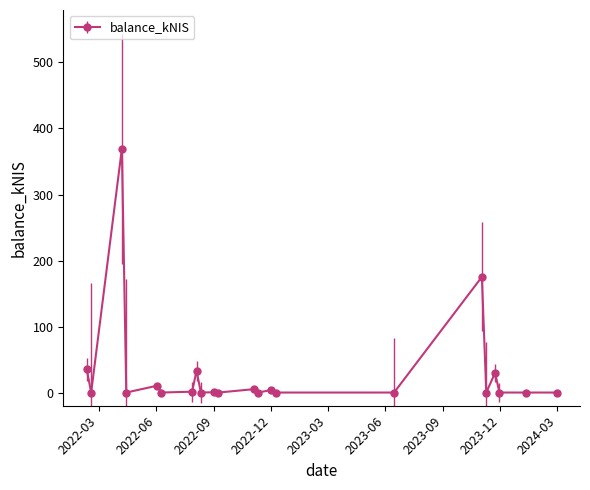

What is the greatest value displayed?

369.5